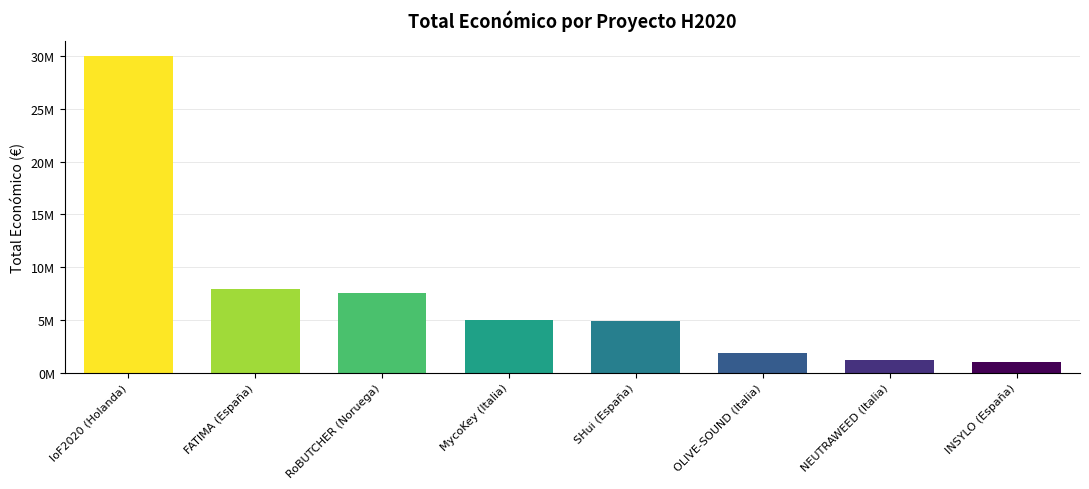

Does the chart contain any negative values?

No